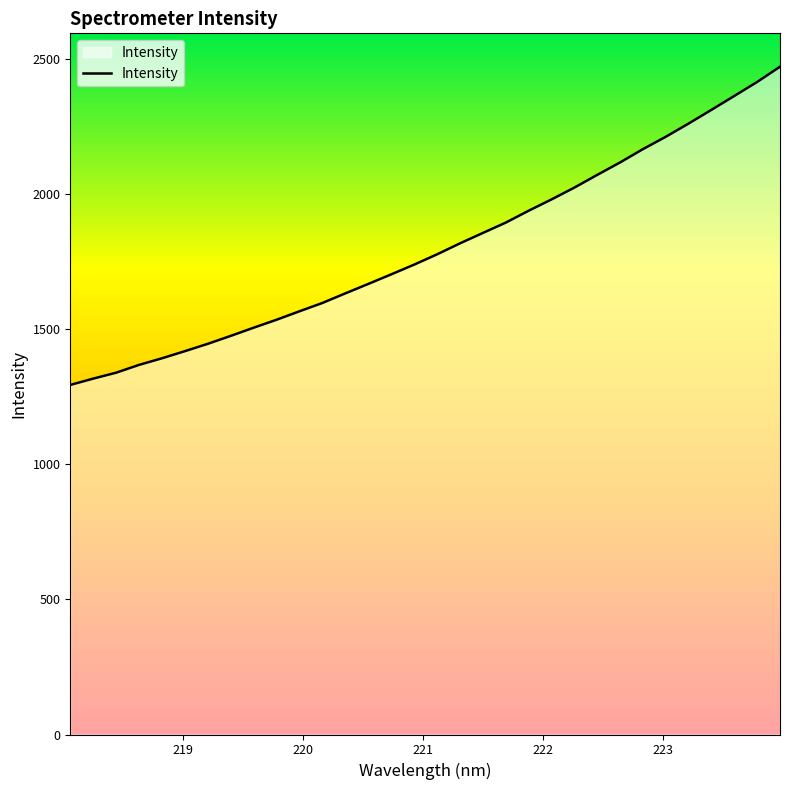

What is the greatest value displayed?

2471.5